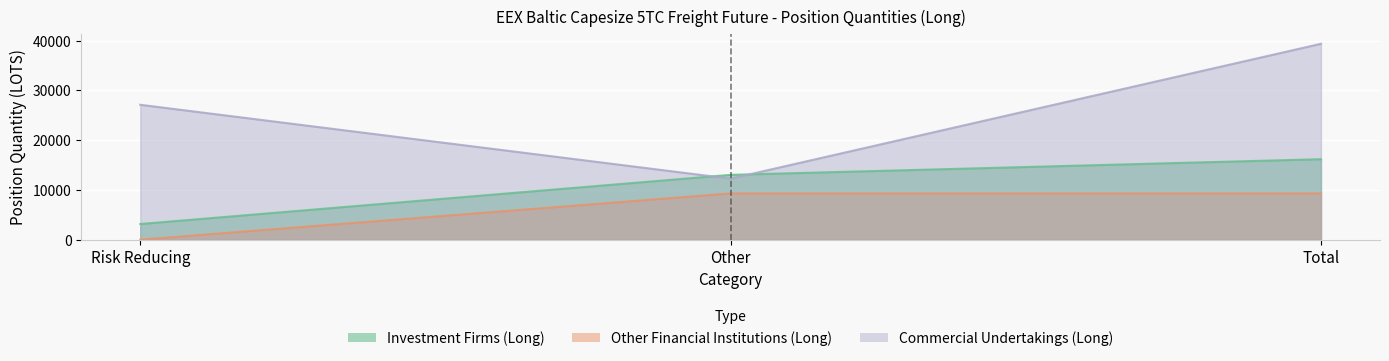

Is the value of Other Financial Institutions (Long) at Risk Reducing greater than the value of Commercial Undertakings (Long) at Other?

No